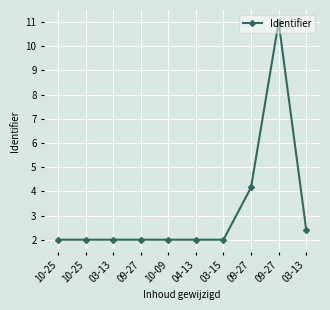

List the labels in order of value, largest first.

09-27, 09-27, 03-13, 03-15, 04-13, 10-09, 09-27, 03-13, 10-25, 10-25